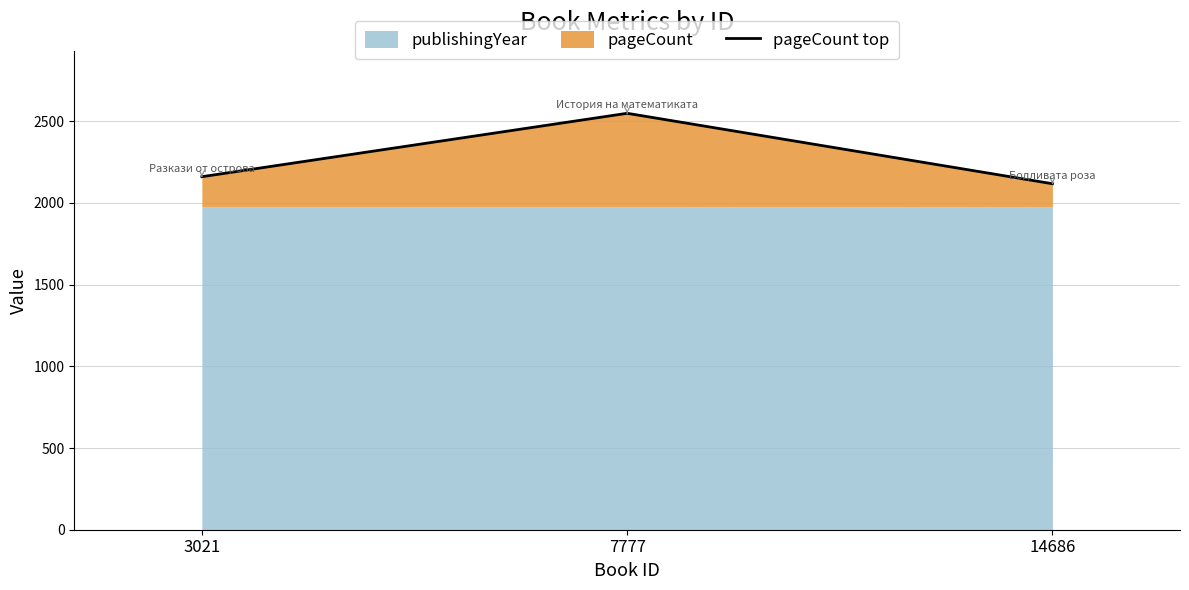

Reading left to right, transcribe all the data shown in this chart.

3021=2160	7777=2548	14686=2117